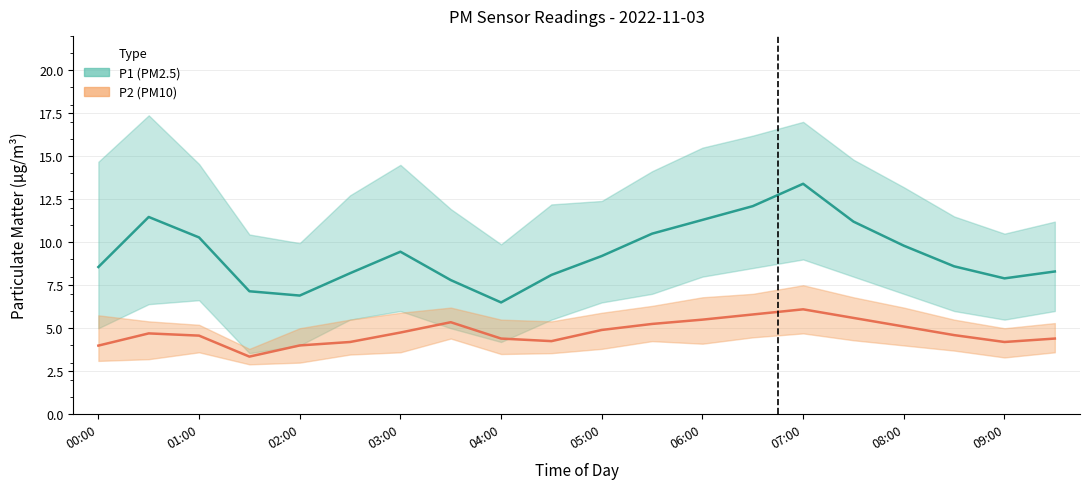

At which category does the chart reach its peak across all series?

00:30